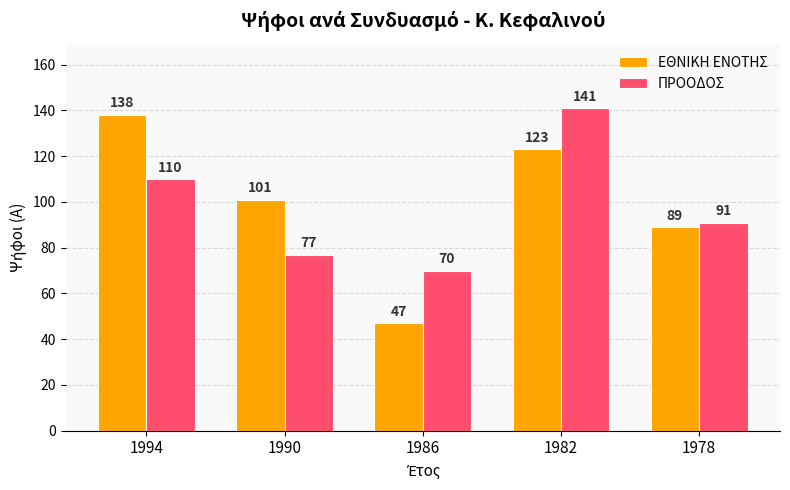

At which category is the sum across all series the highest?

1982